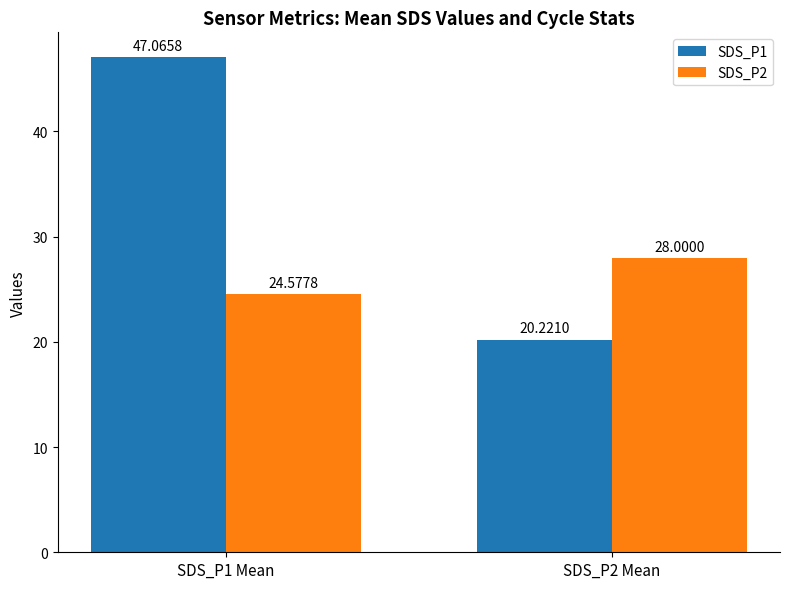

What is the label of the 2nd bar from the left?

SDS_P2 Mean